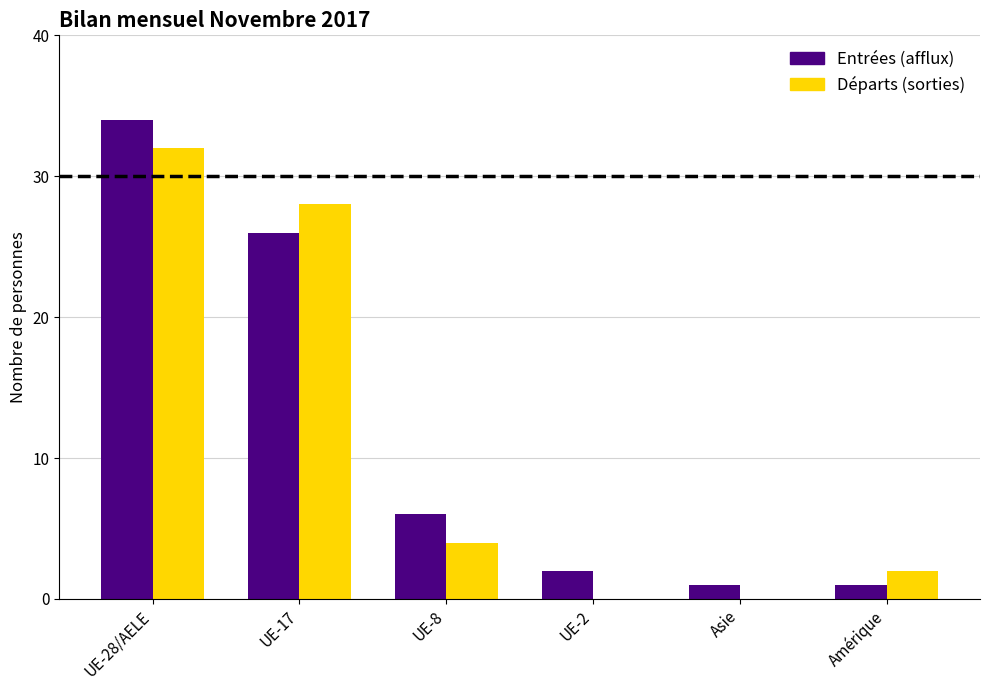

Where does the Entrées (afflux) series first go above 6?

UE-28/AELE